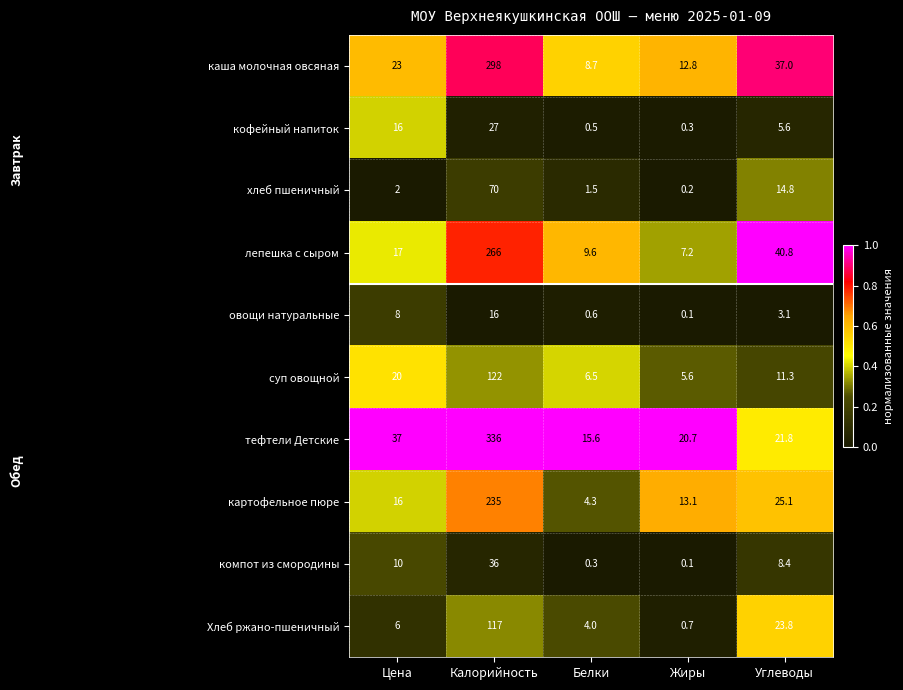

At which label is лепешка с сыром closest to 136?

Углеводы